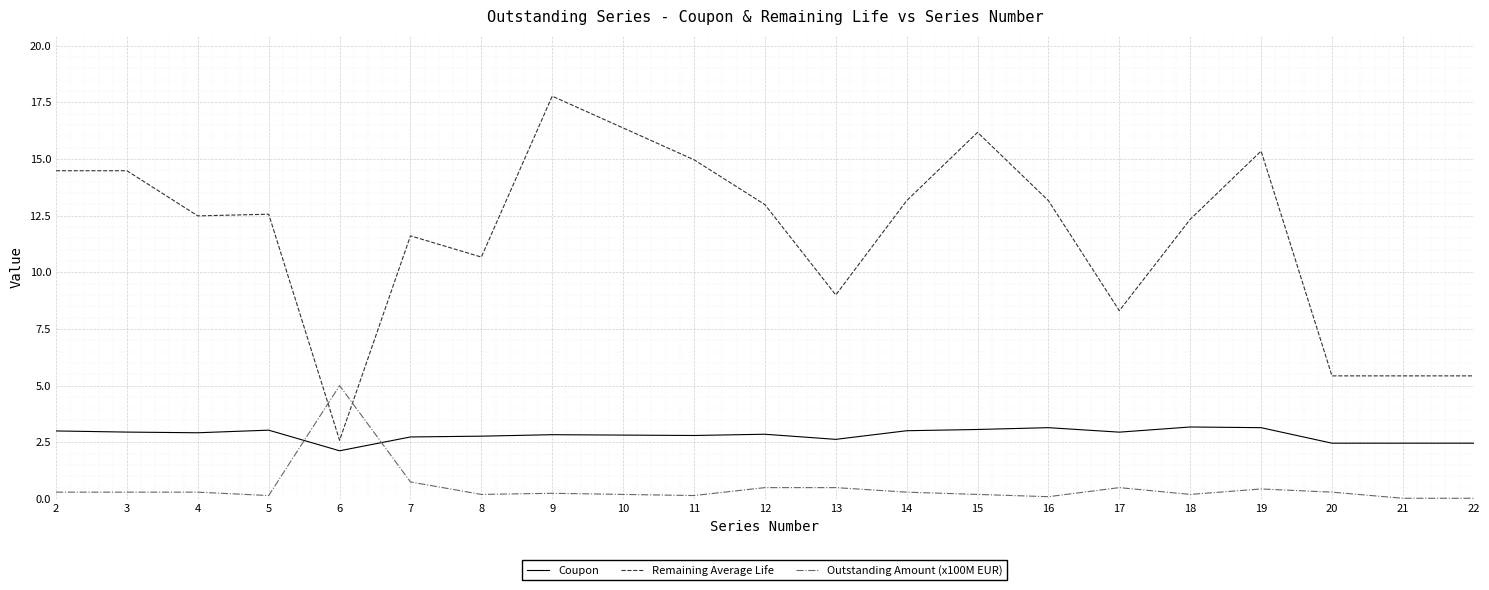

At which category is the sum across all series the highest?

9